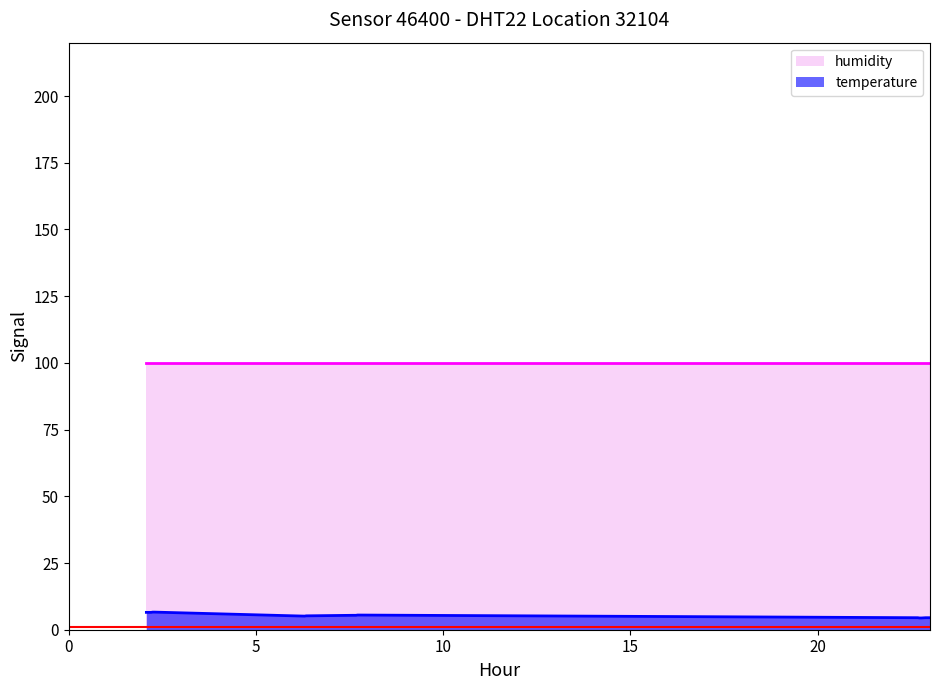

Rank the series by their maximum value, from lowest to highest.

temperature, humidity